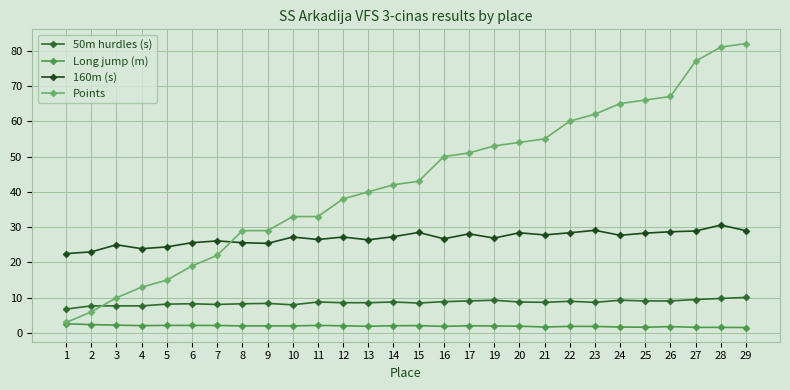

True or false: 50m hurdles (s) and 160m (s) cross at least once.

False